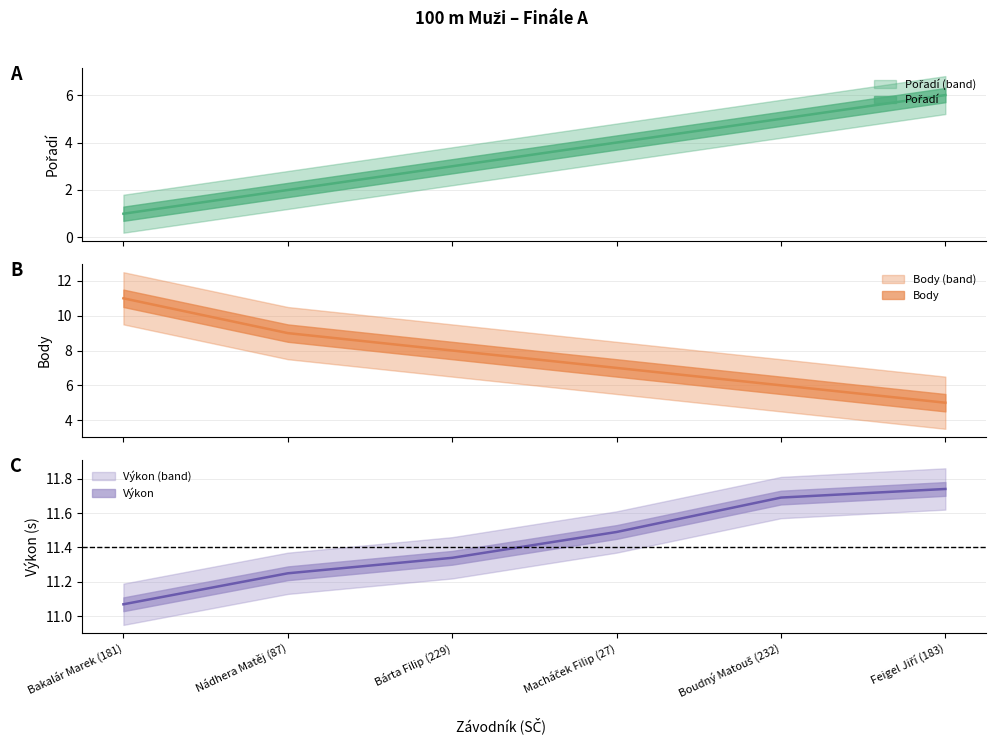

Does the chart display data point markers on the line(s)?

No